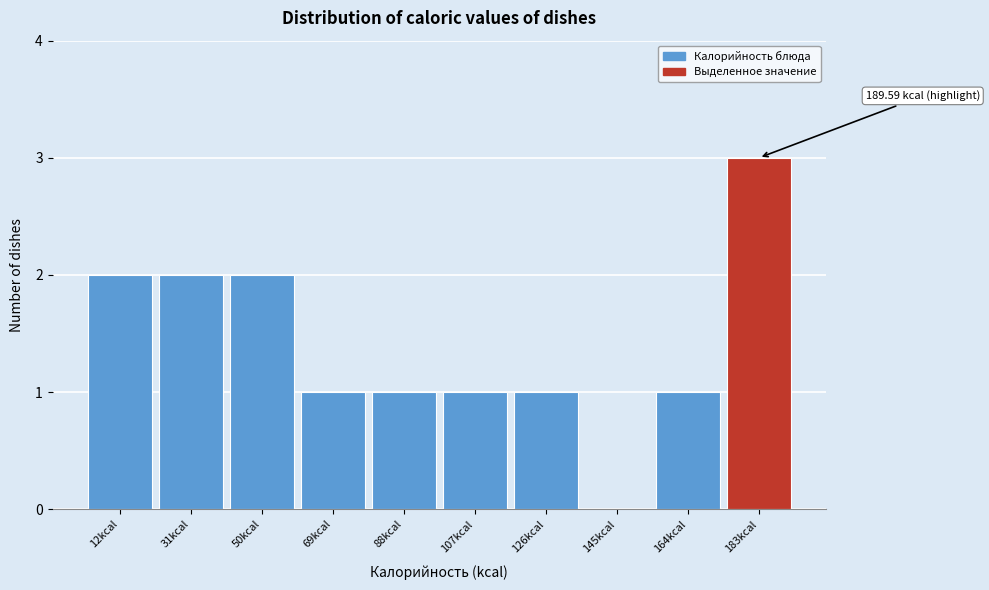

Reading left to right, extract all data points from this chart.

12kcal=2	31kcal=2	50kcal=2	69kcal=1	88kcal=1	107kcal=1	126kcal=1	145kcal=0	164kcal=1	183kcal=3